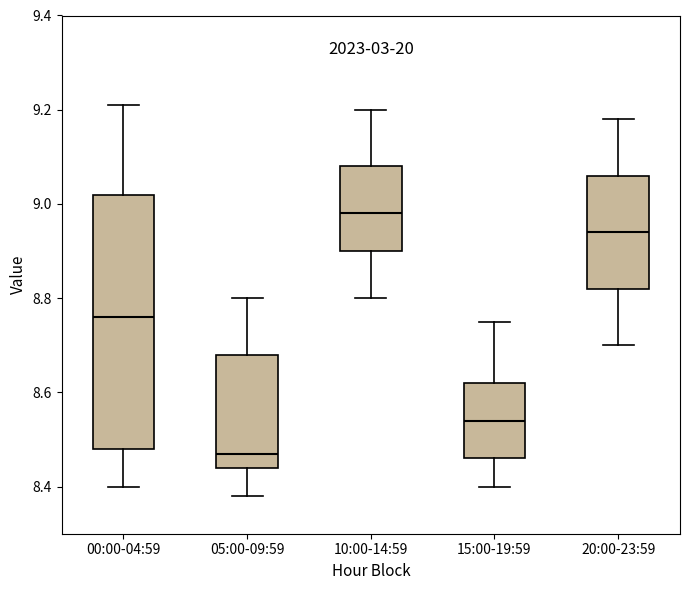

Which box's median line is the highest?

10:00-14:59